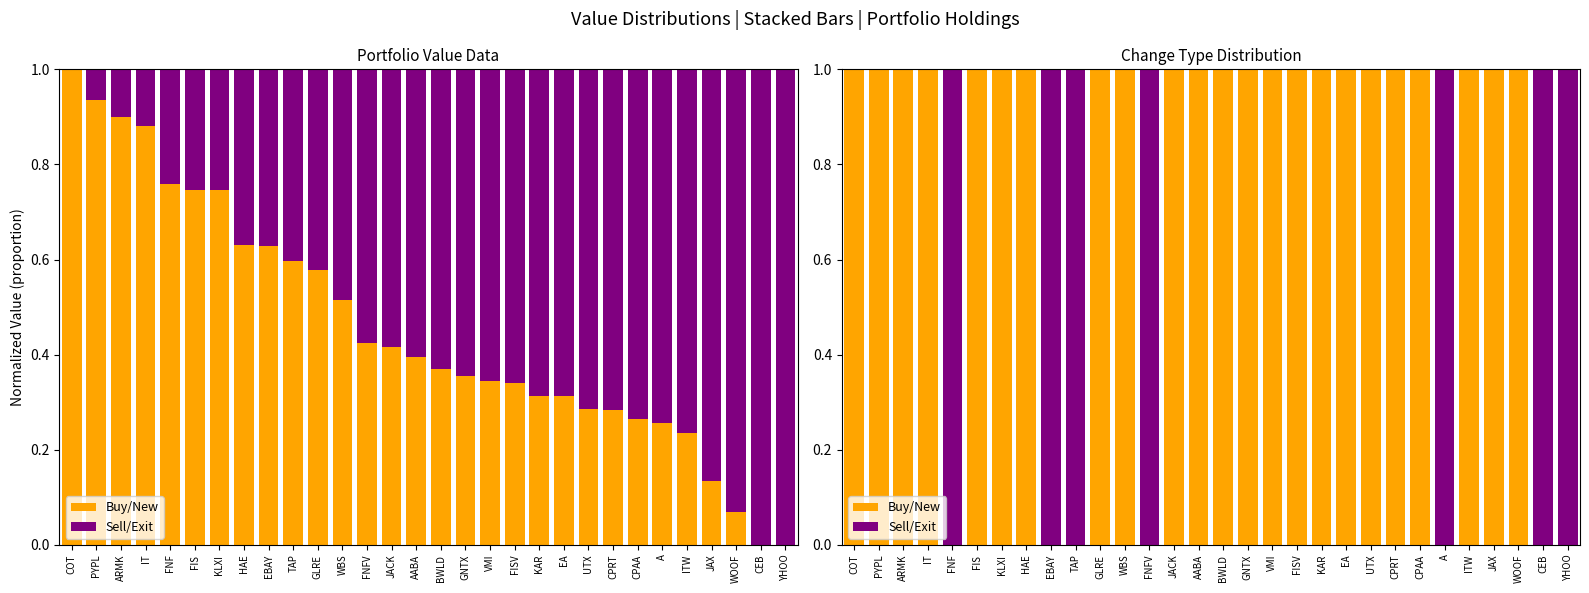

What are all the series names shown in the legend?

Buy/New, Sell/Exit